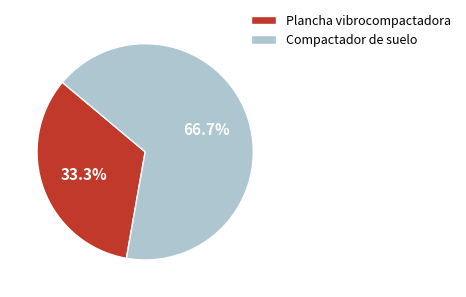

Is the sum of Plancha vibrocompactadora and Compactador de suelo greater than half?

Yes